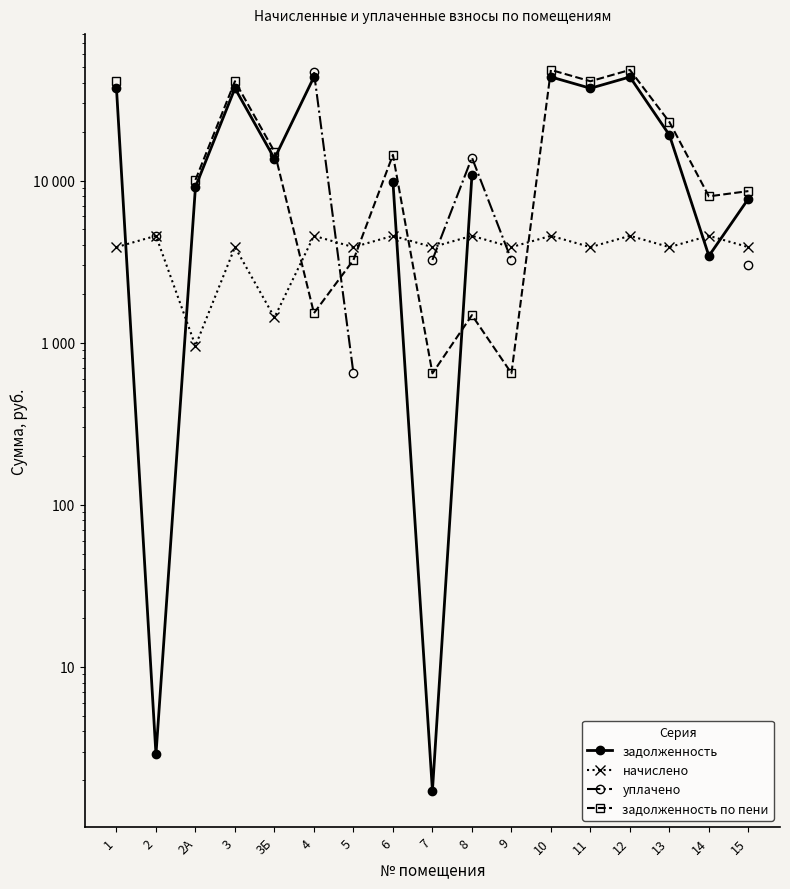

How many interior local valleys does the начислено series have?

7